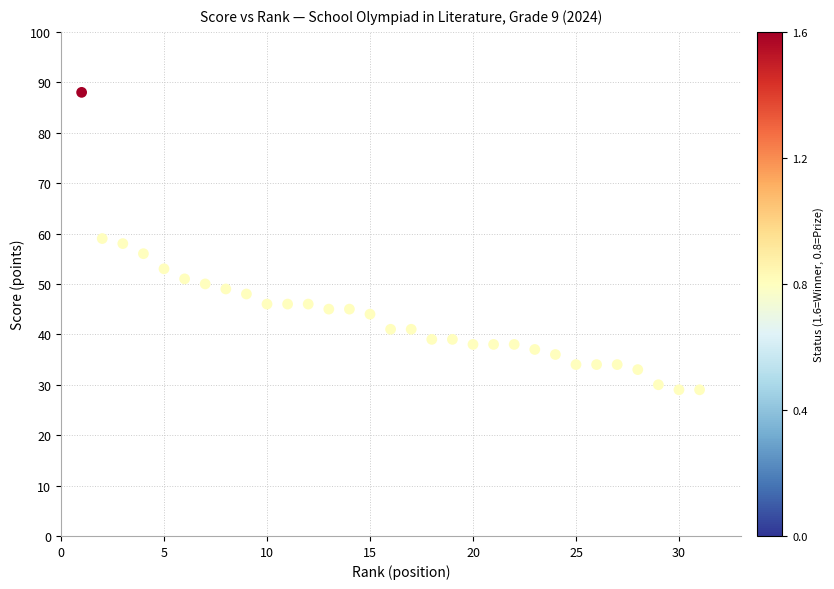

What is the range of Y values (max minus min)?

59